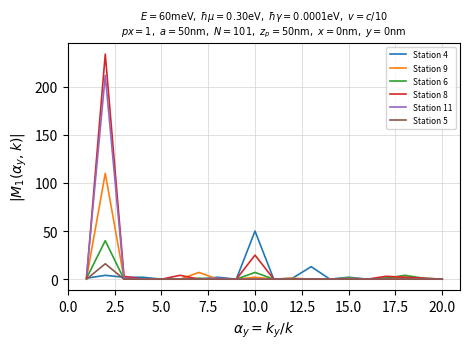

What is the maximum value shown in the chart?

234